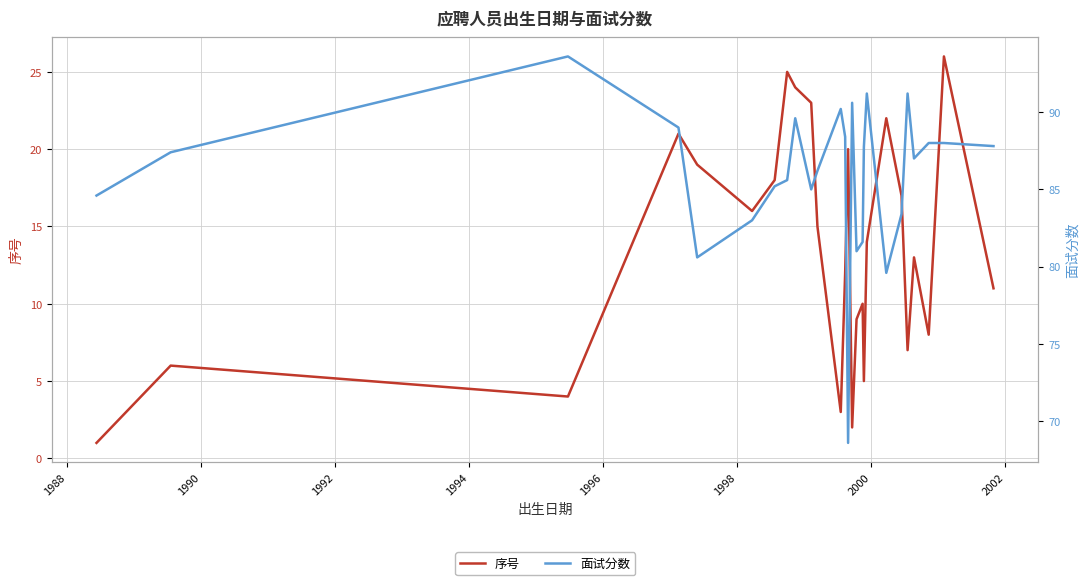

True or false: 序号 has a value of 8.4 at 17.

False